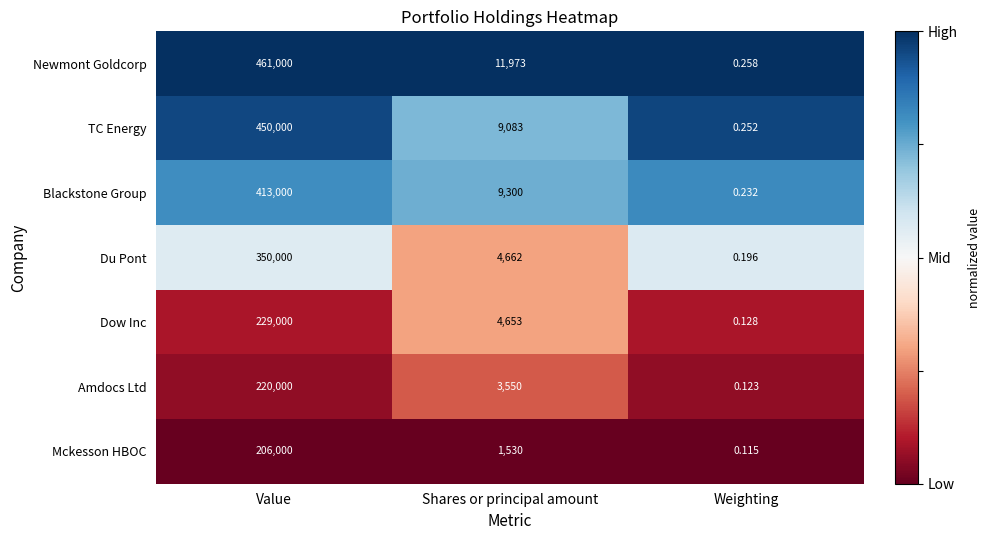

Which series changed the most between Value and Weighting?

Newmont Goldcorp